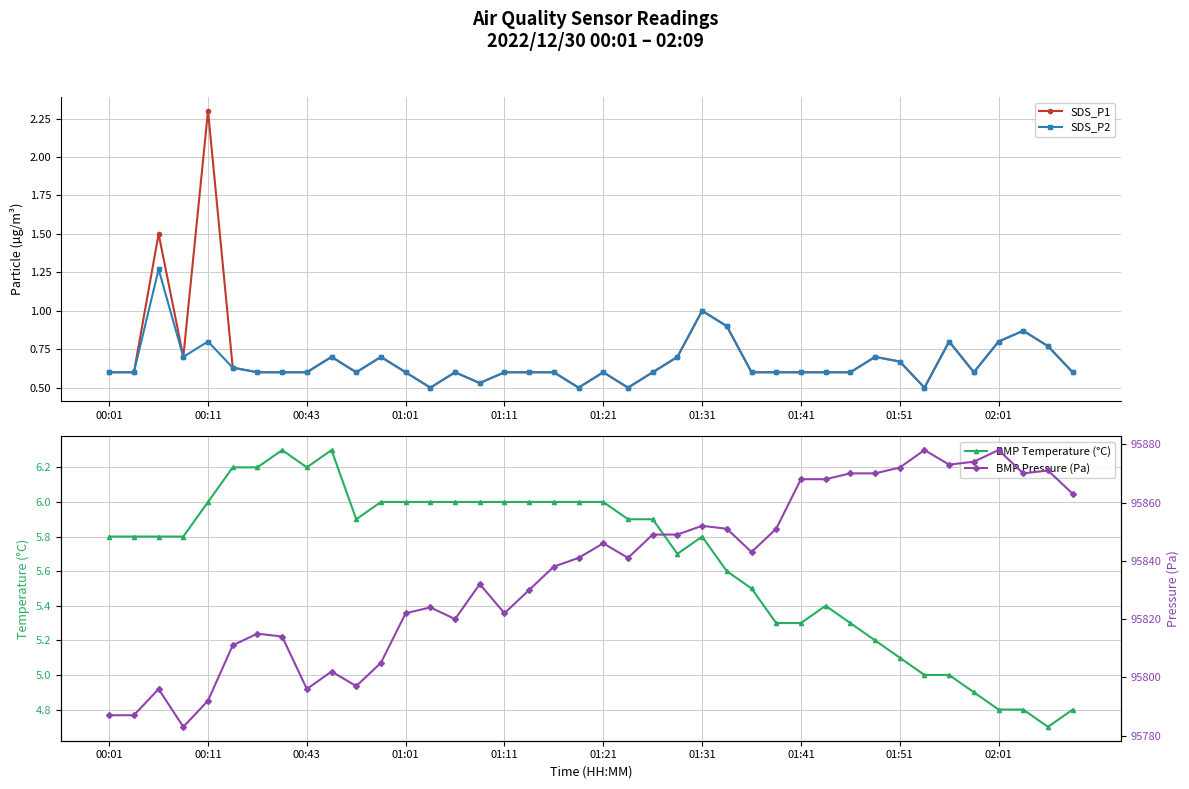

Is it true that SDS_P2 equals 1.3 at 38?

False